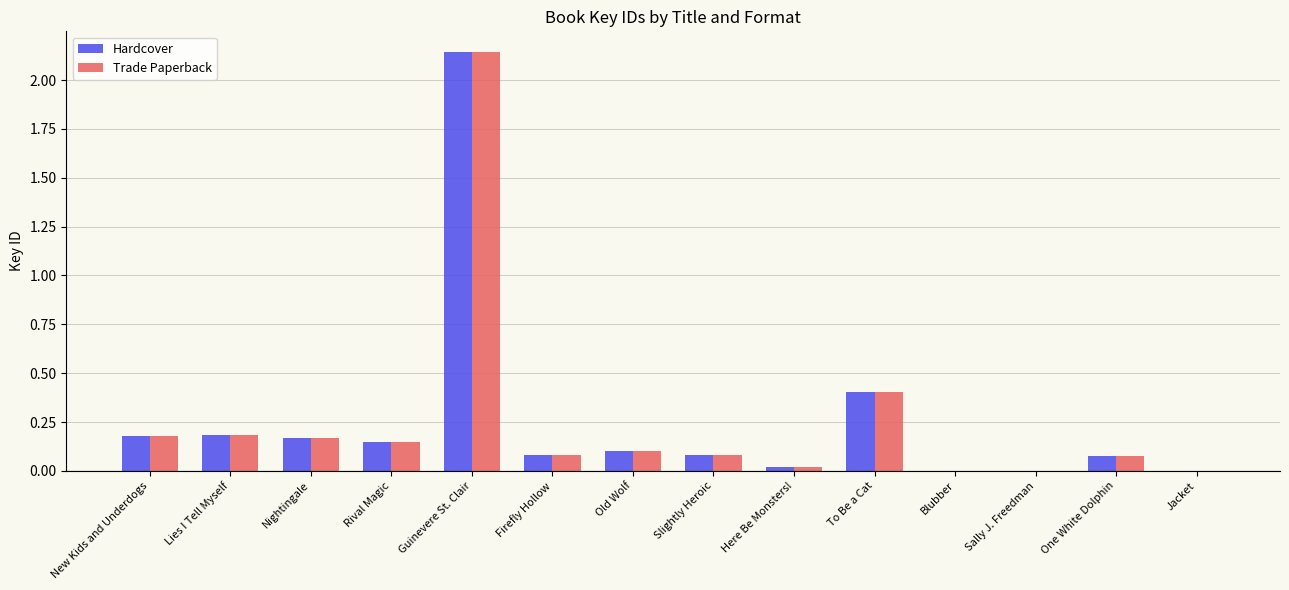

Where is Hardcover nearest to the value 1?

To Be a Cat